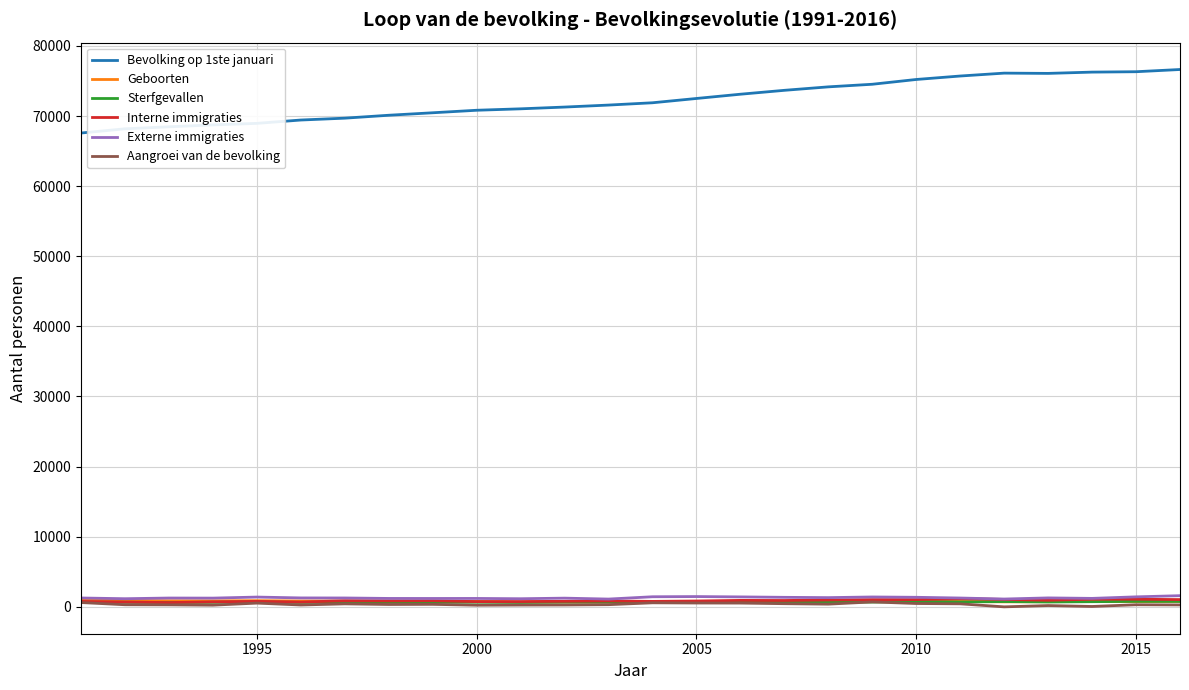

What is the difference between the maximum and minimum values in the Sterfgevallen series?

165